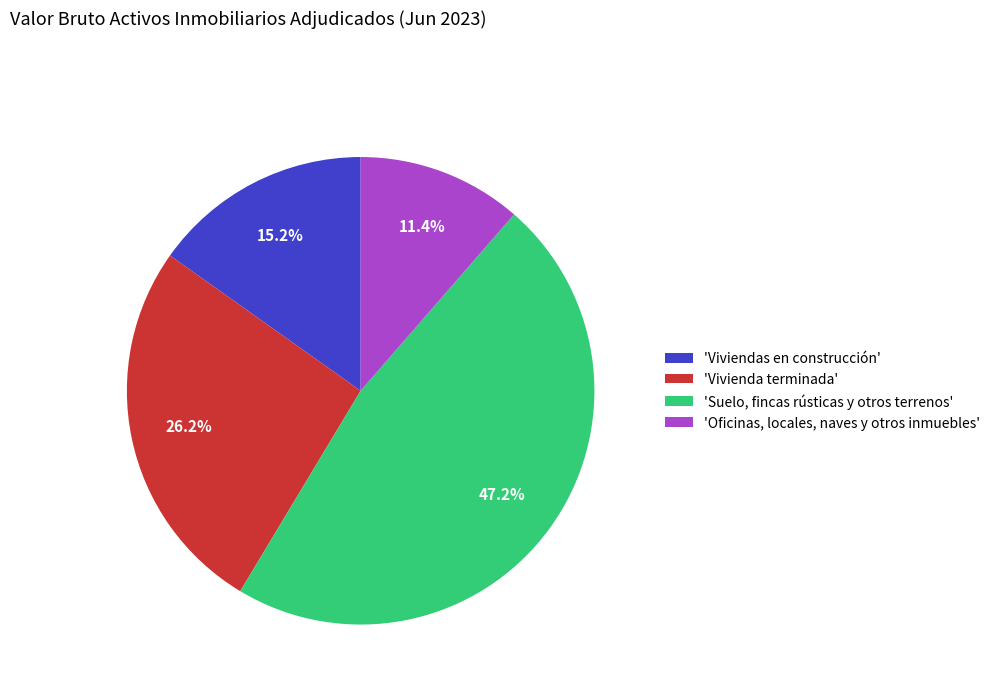

Which category has the smallest portion of the pie?

'Oficinas, locales, naves y otros inmuebles'